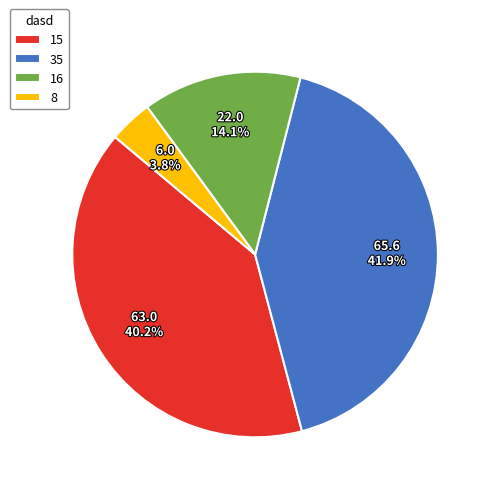

What portion of the pie excludes 8?

96.2%